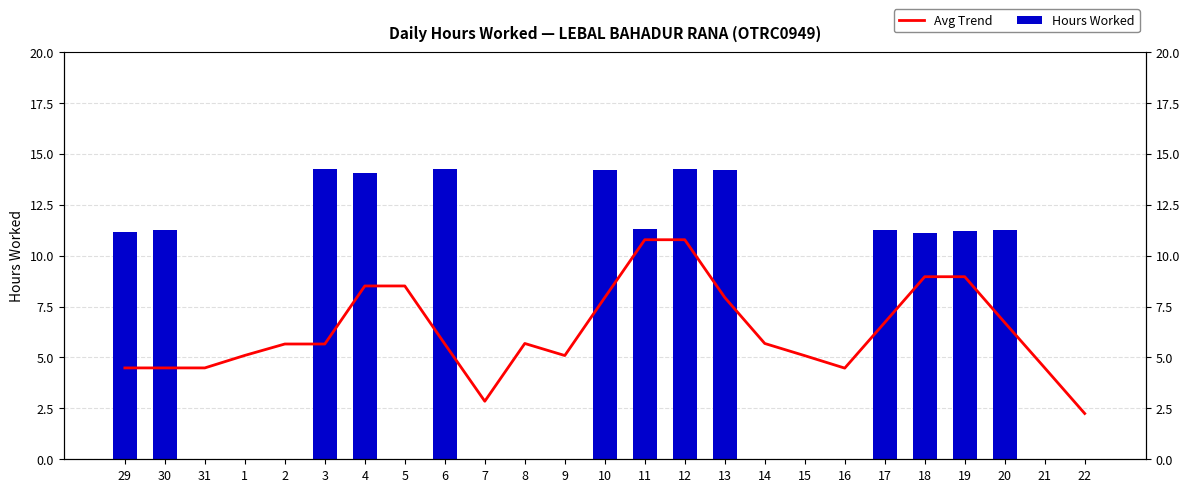

Which label corresponds to the smallest value in the chart?

31